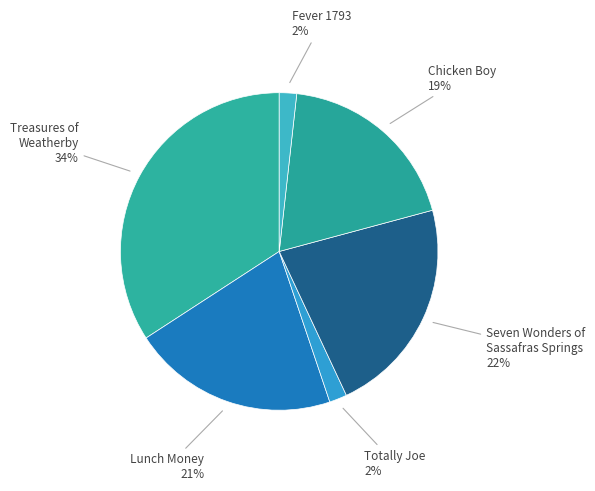

What is the ratio of the value at Chicken Boy to the value at Treasures of Weatherby?

0.6